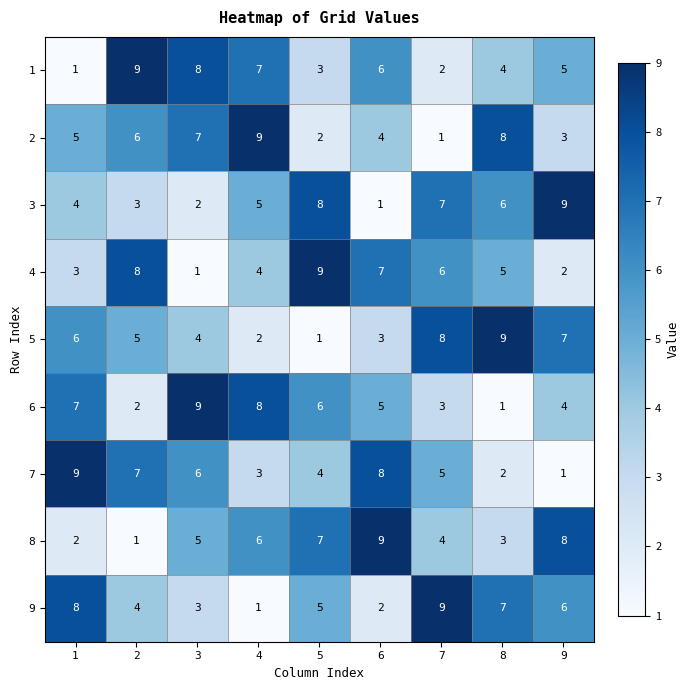

How many series are shown in this chart?

9